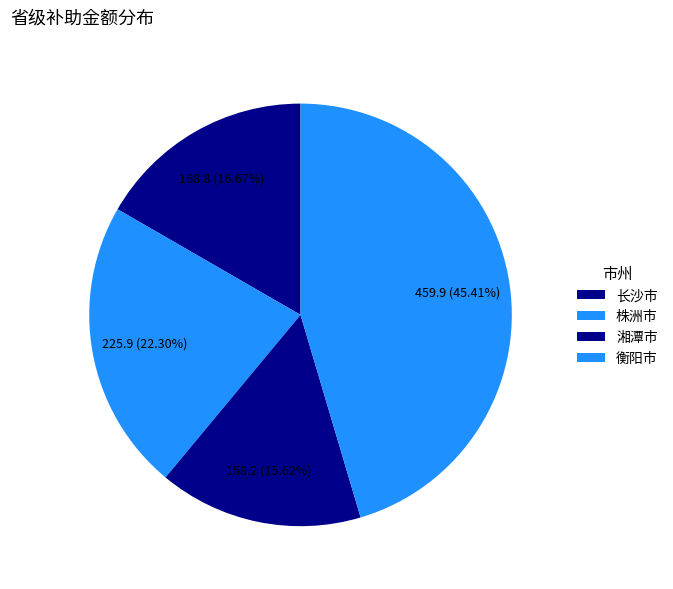

Is there a majority slice in this chart?

No